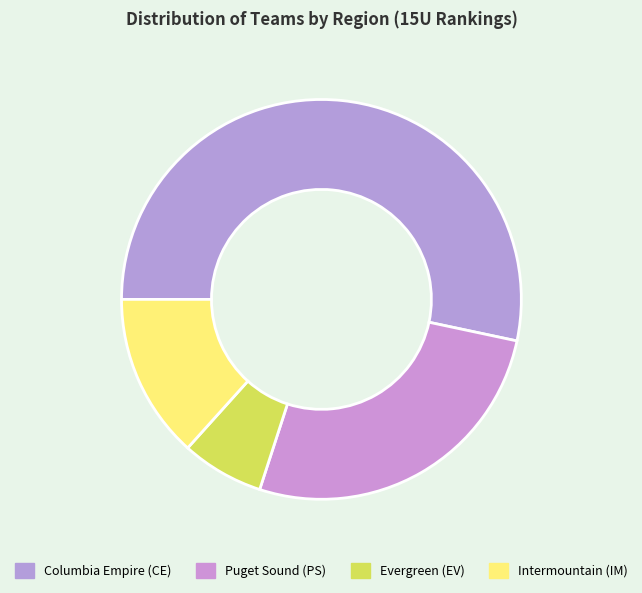

How many segments does this pie chart have?

4